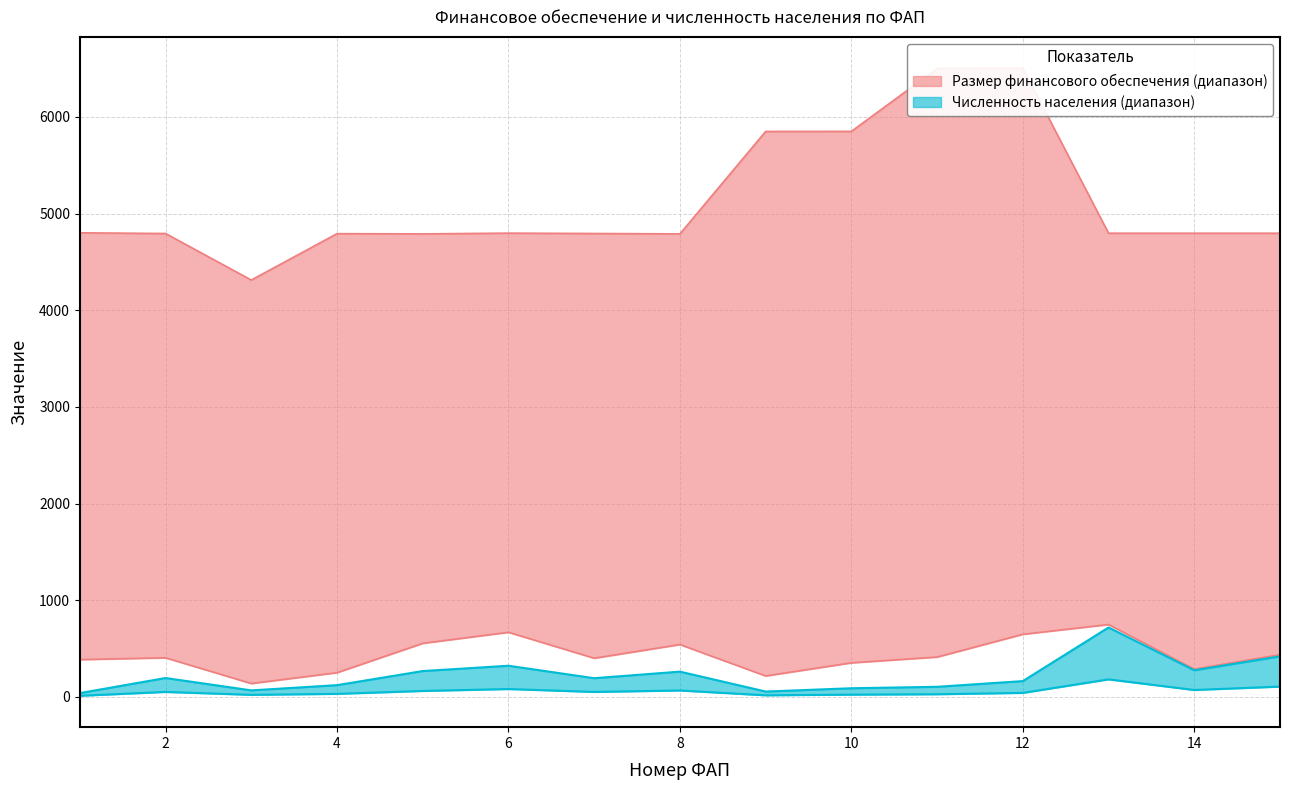

Which series has the widest spread of values?

Финансовое обеспечение (верх)